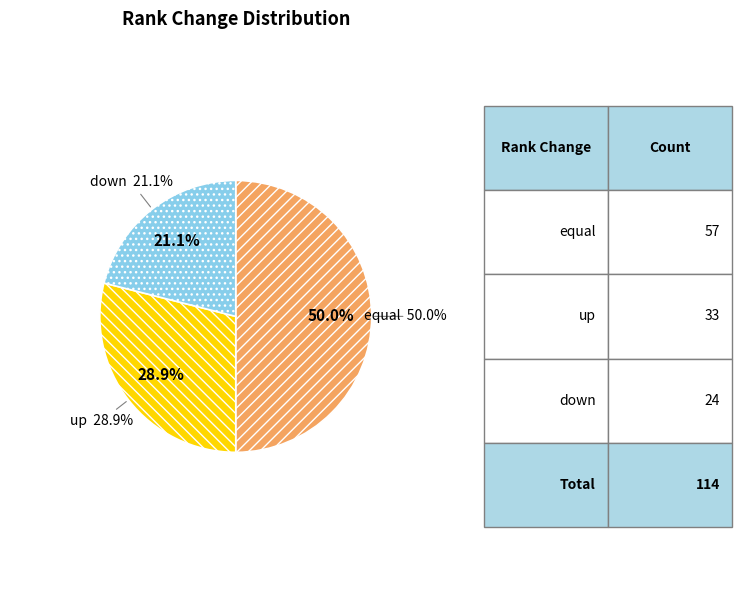

Approximately how many times larger is the value at up compared to down?

1.4